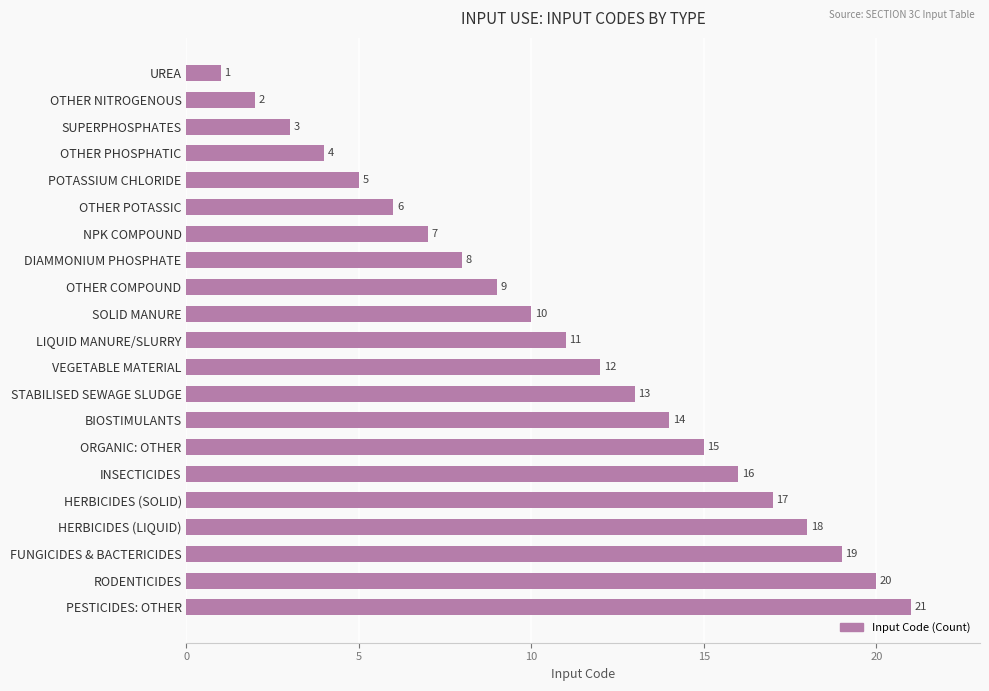

How many data points are less than 11?

10